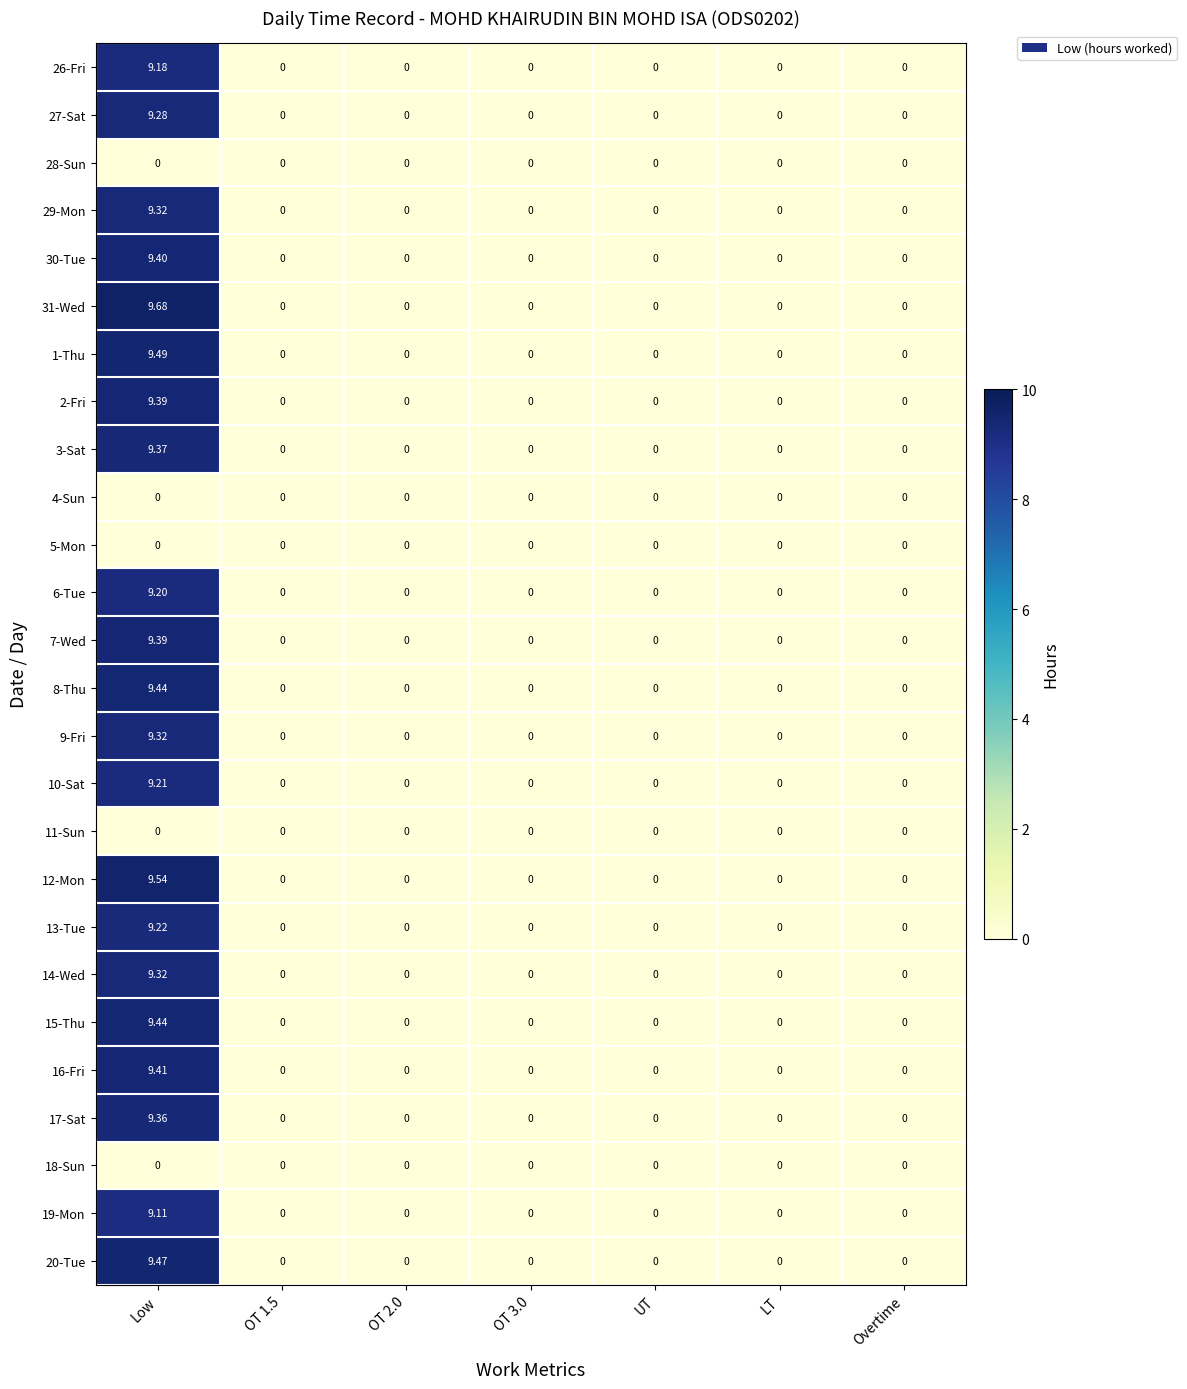

At which category does the chart reach its peak across all series?

Low